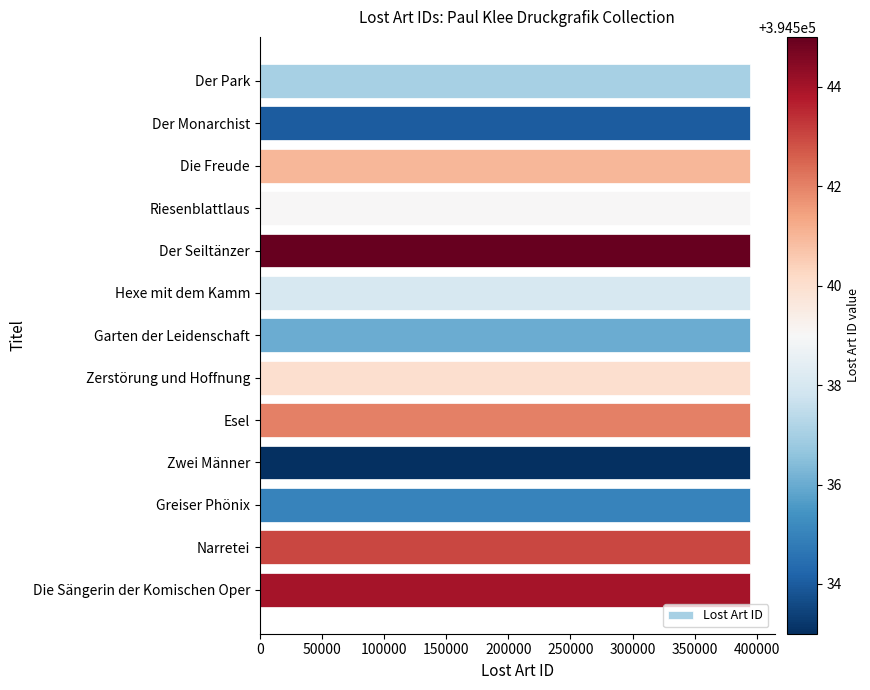

The chart shows a value of 394535 at Greiser Phönix. True or false?

True